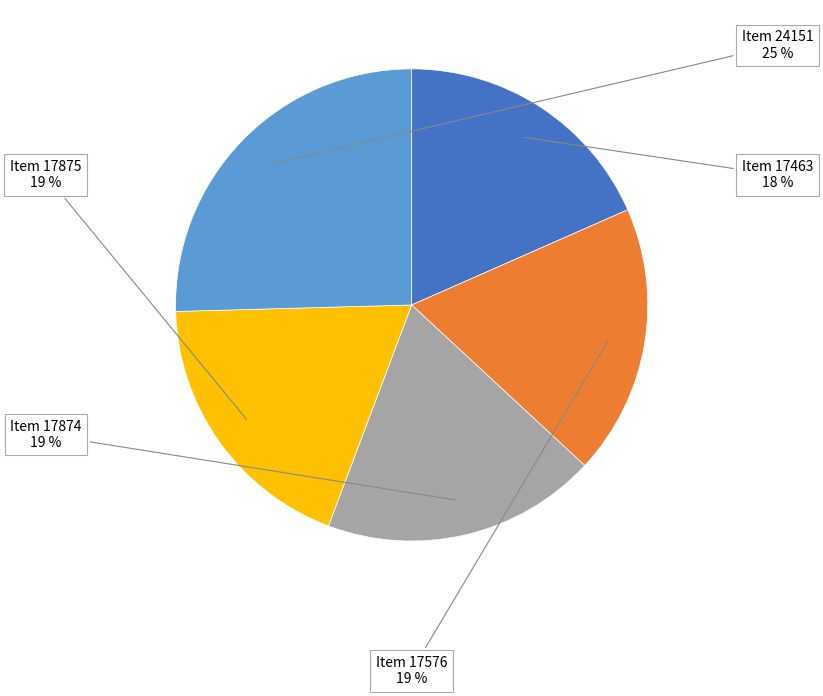

To the nearest percent, what is the difference between the largest and smallest slice percentages?

7%